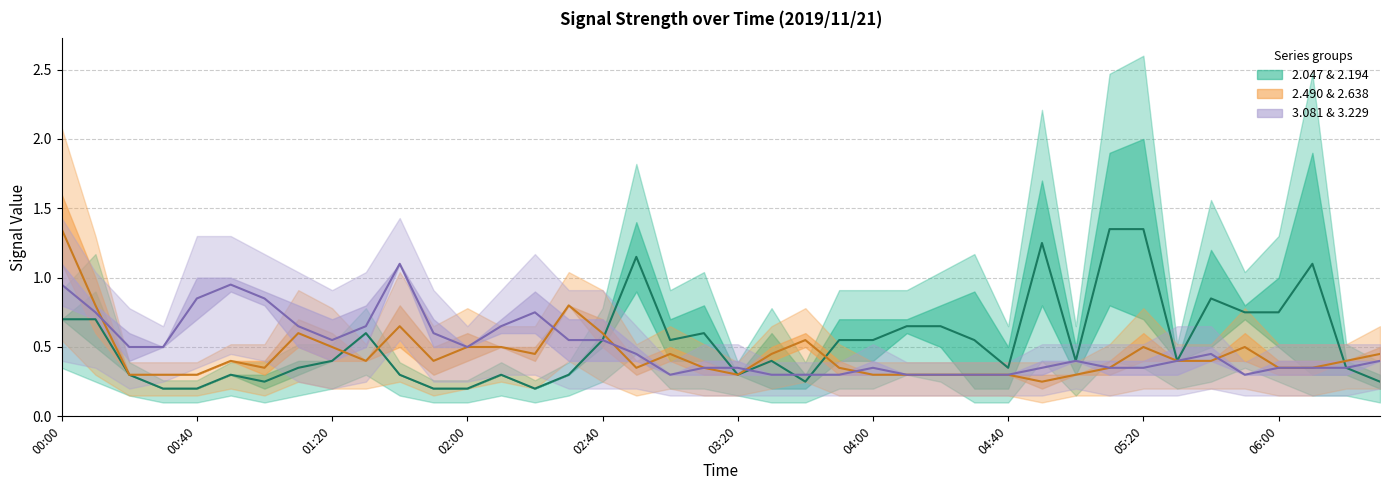

What is the sum of all 3.081 center values?

19.9